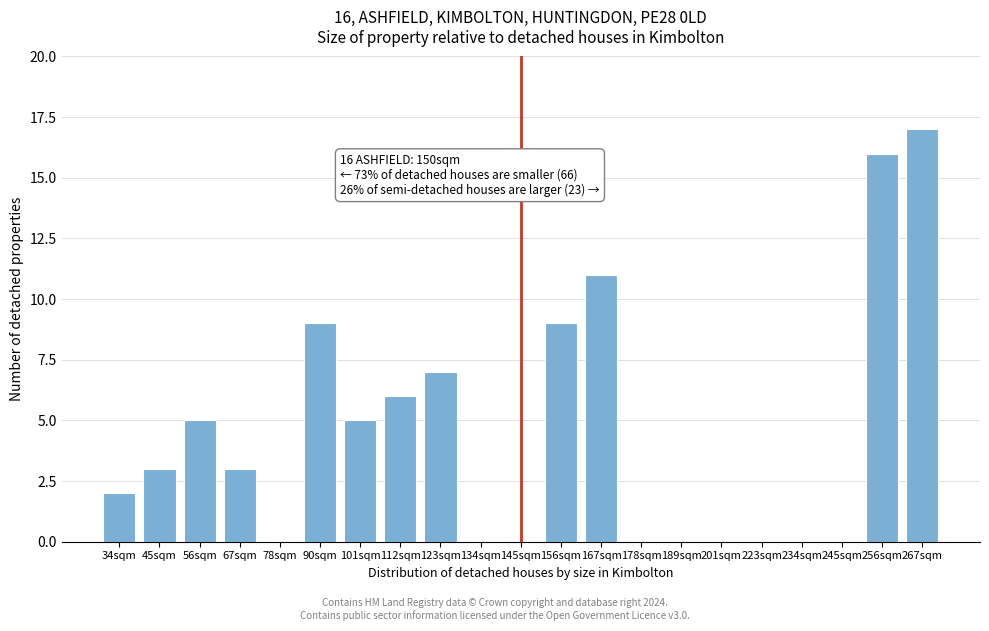

Reading left to right, list all the values displayed in this chart.

34sqm=2	45sqm=3	56sqm=5	67sqm=3	78sqm=0	90sqm=9	101sqm=5	112sqm=6	123sqm=7	134sqm=0	145sqm=0	156sqm=9	167sqm=11	178sqm=0	189sqm=0	201sqm=0	223sqm=0	234sqm=0	245sqm=0	256sqm=16	267sqm=17